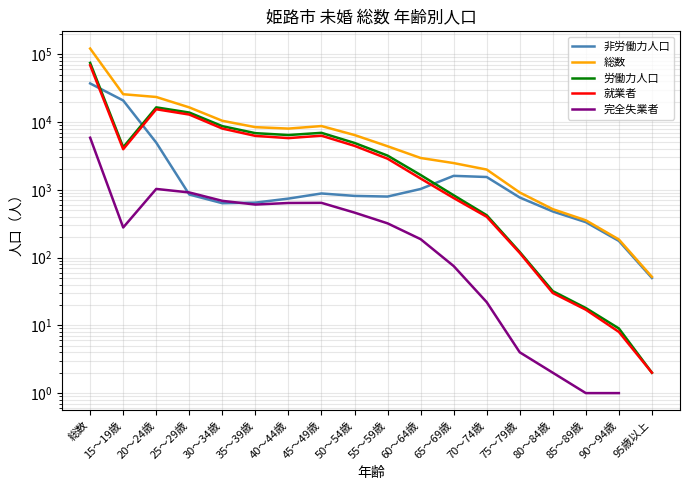

What position from the left is 75～79歳?

14